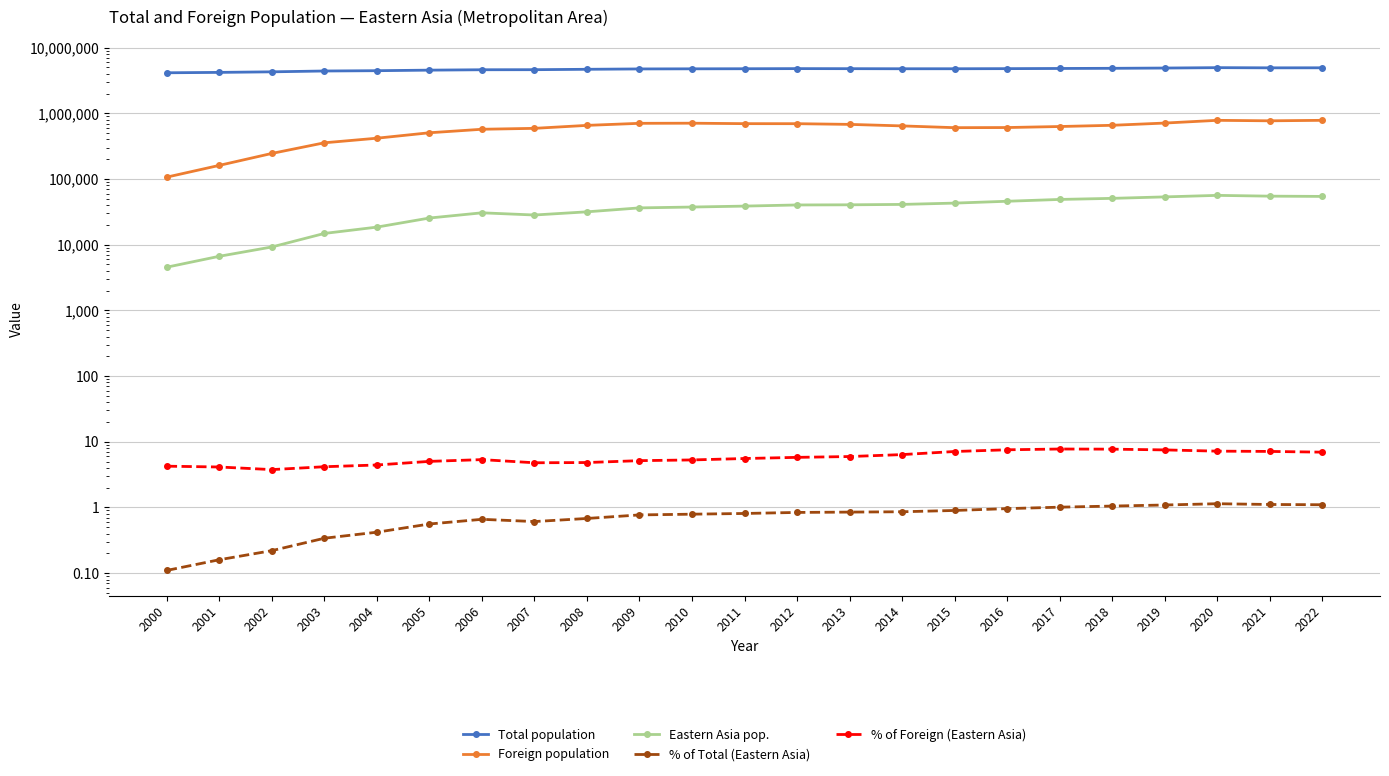

The value of Eastern Asia pop. at 2013 is 9977.1. True or false?

False